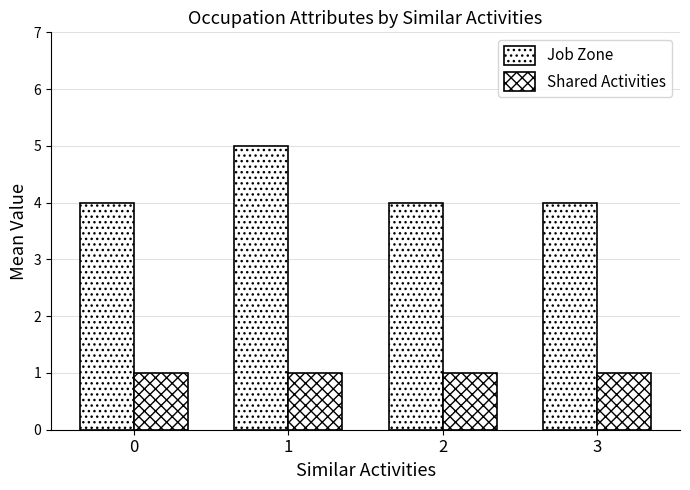

Rank the series by their average value, from highest to lowest.

Job Zone, Shared Activities